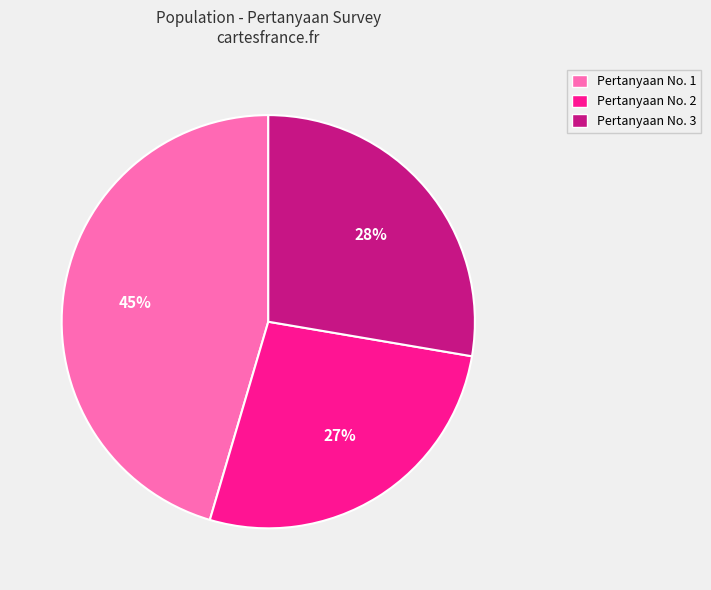

The Pertanyaan No. 2 slice represents 27% of the pie. True or false?

True